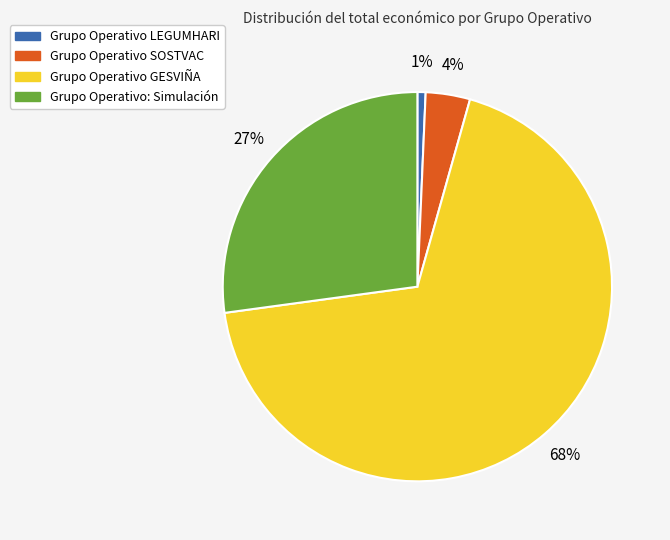

Rank the categories by value from highest to lowest.

Grupo Operativo GESVIÑA, Grupo Operativo: Simulación, Grupo Operativo SOSTVAC, Grupo Operativo LEGUMHARI